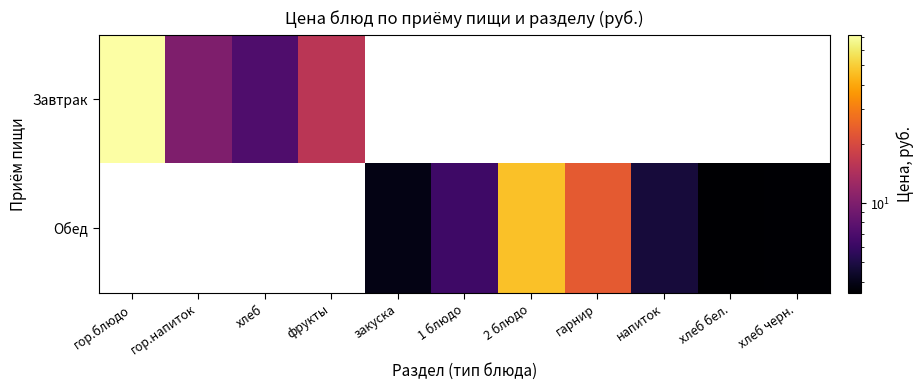

True or false: Обед has a value of 5.3 at хлеб бел..

False